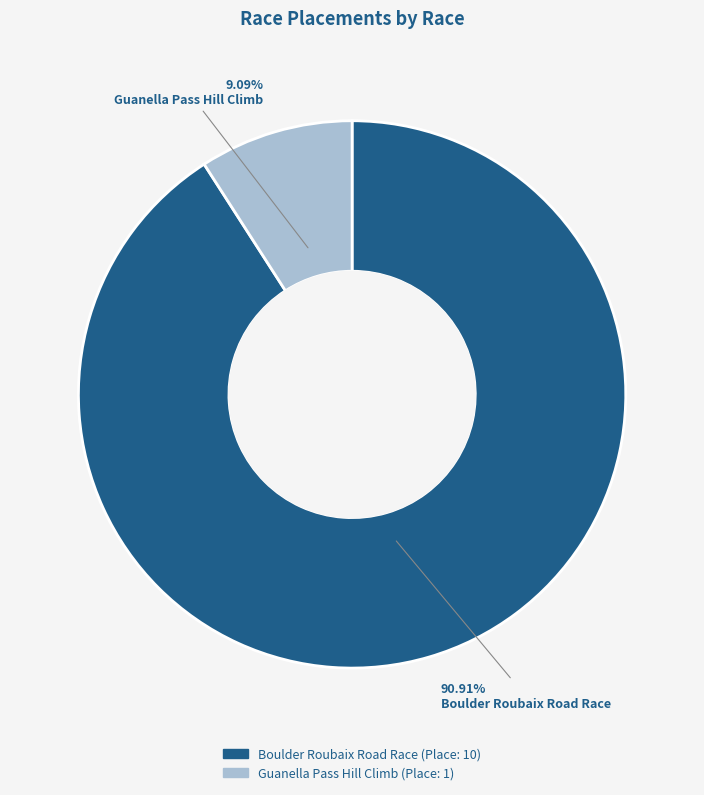

Which category accounts for the majority?

Boulder Roubaix Road Race